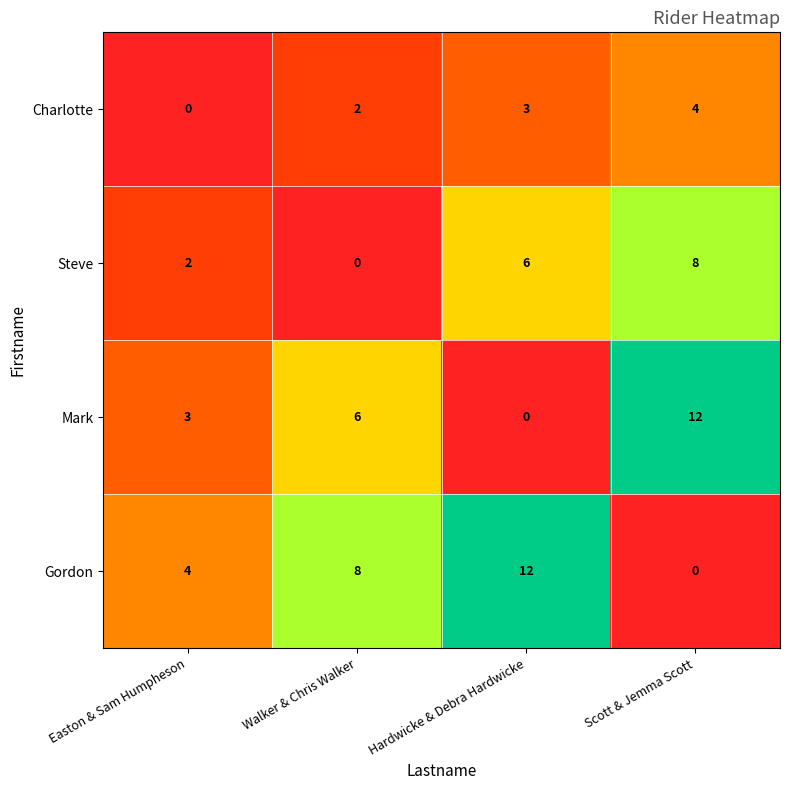

What is the greatest value displayed?

12